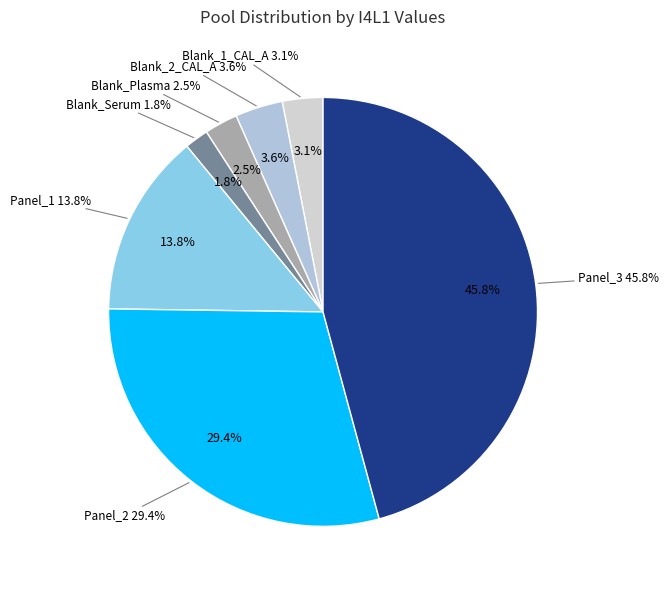

Which slice is the smallest?

Blank_Serum